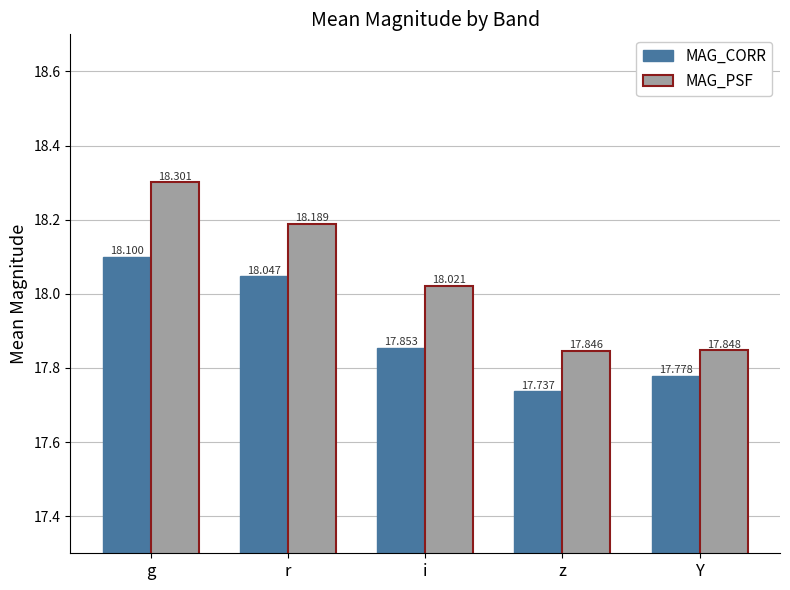

What is the lowest value of the MAG_CORR series?

17.7